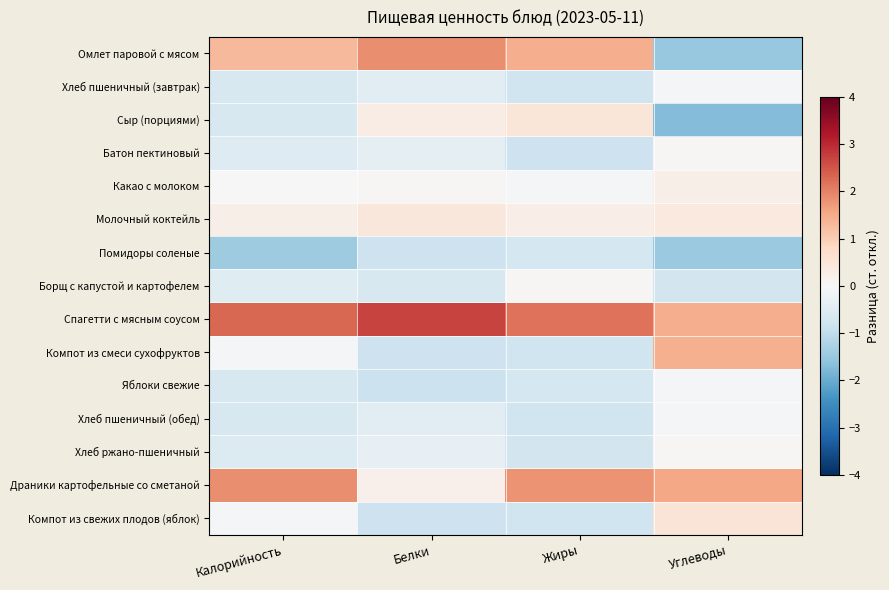

At which category does the chart reach its minimum across all series?

Углеводы